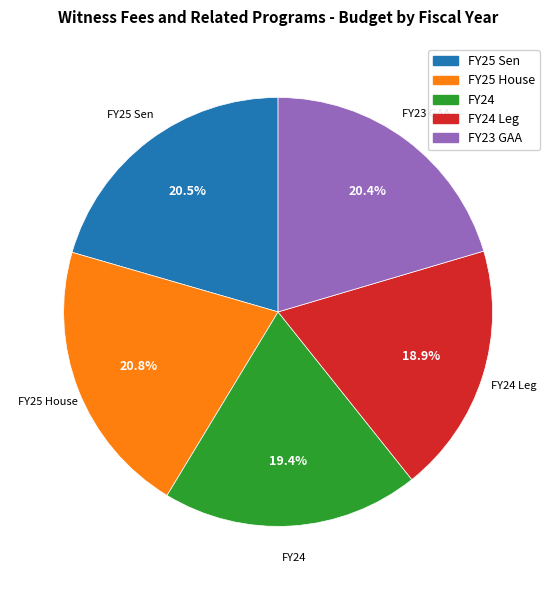

Is there any slice that represents more than half of the pie?

No